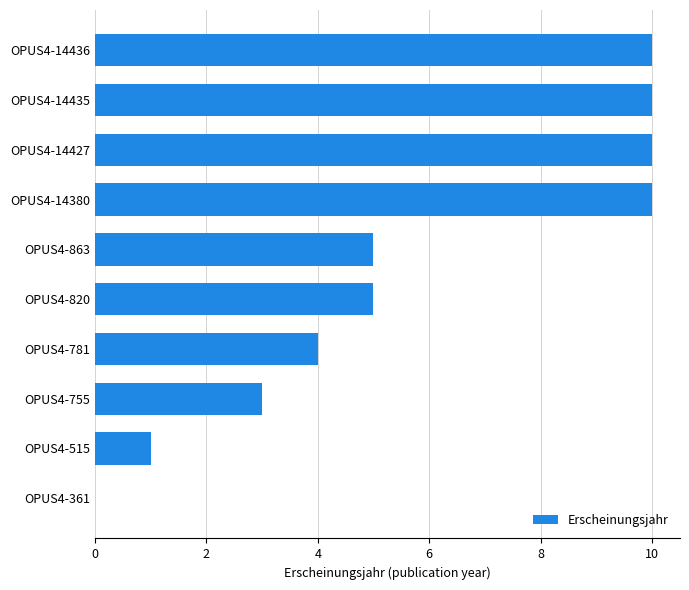

What is the sum of all values?

58